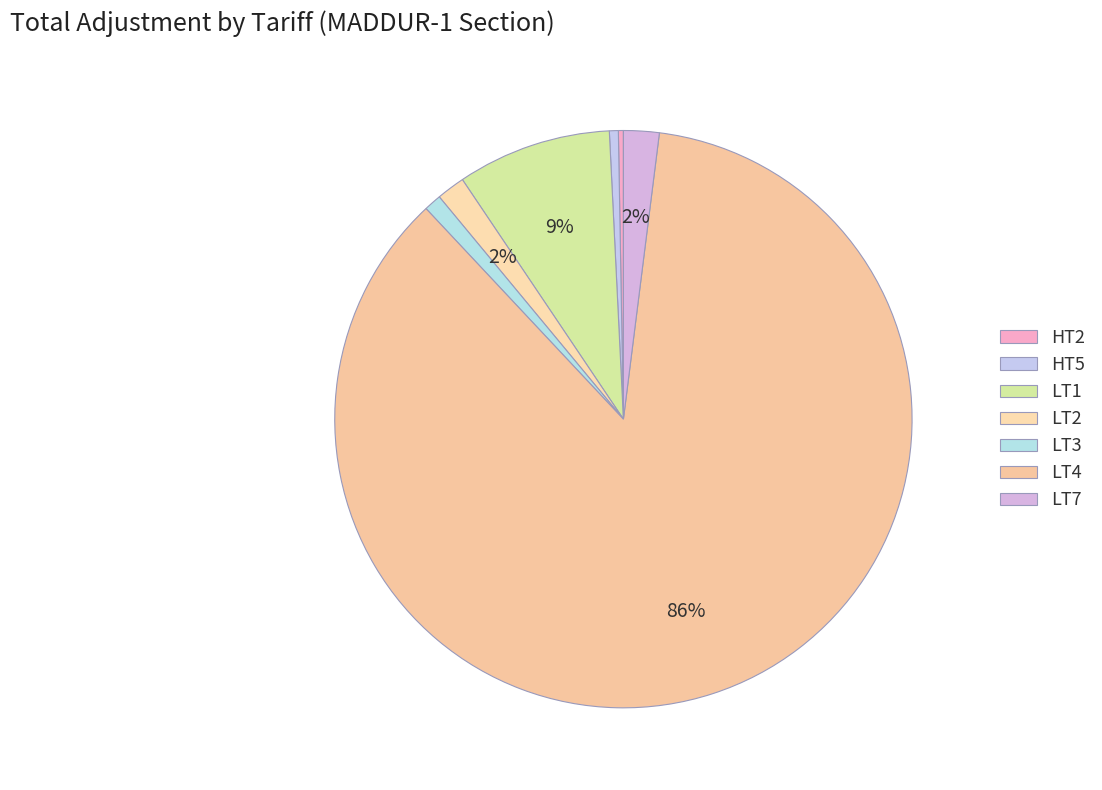

Which category has the smallest portion of the pie?

HT2